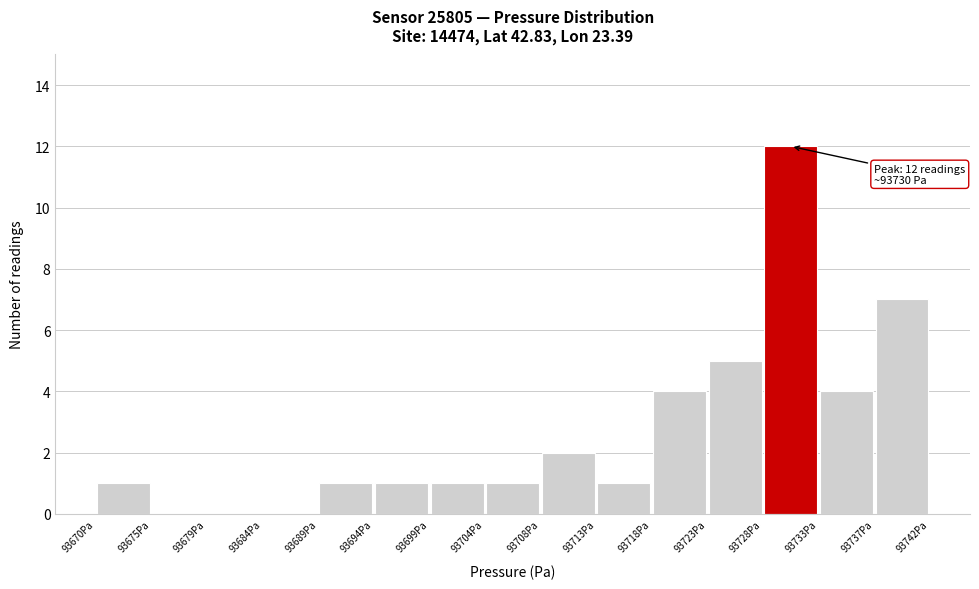

Which range on the x-axis has the tallest bar?

93728.0 to 93732.5